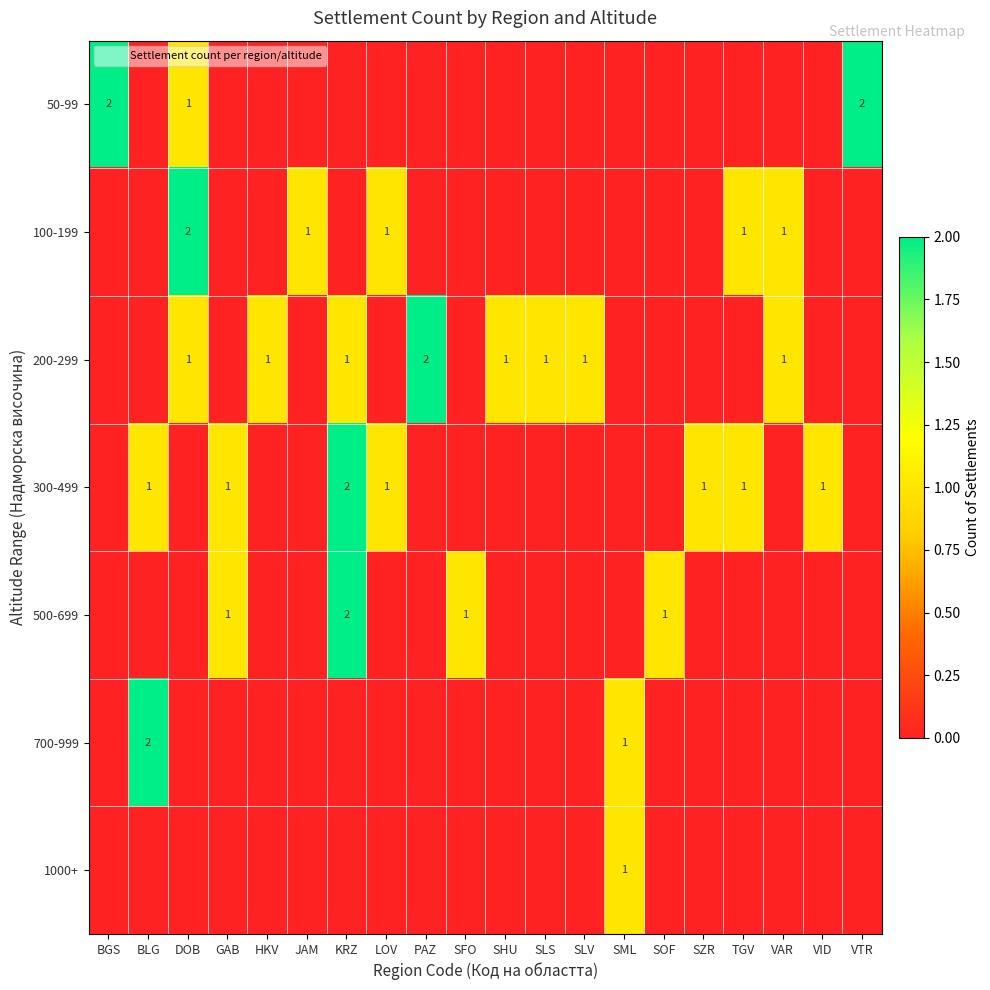

What is the sum of all 100-199 values?

6